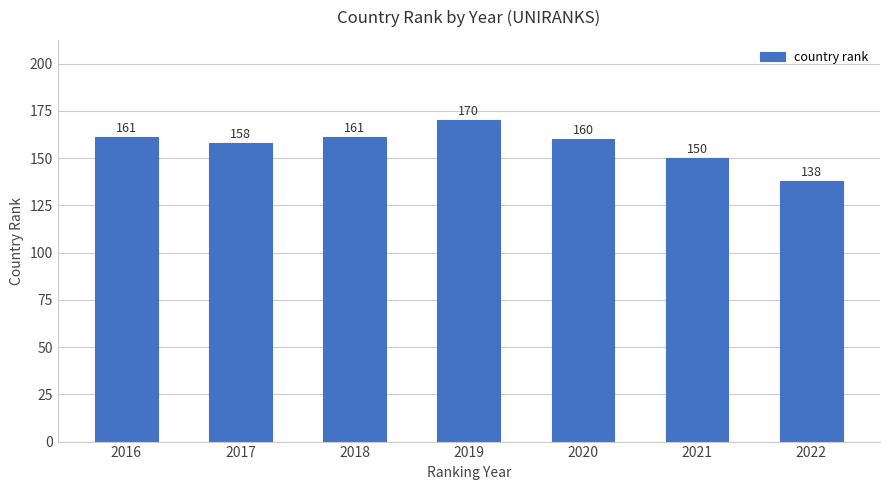

What value does the data have at 2022, to the nearest 10?

140